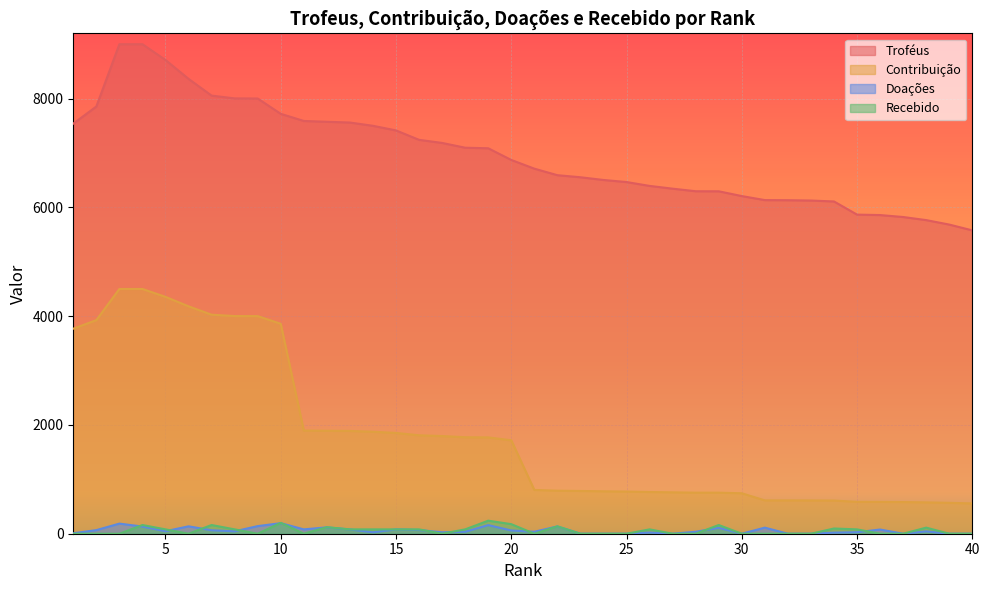

How many times do Doações and Recebido cross each other?

13